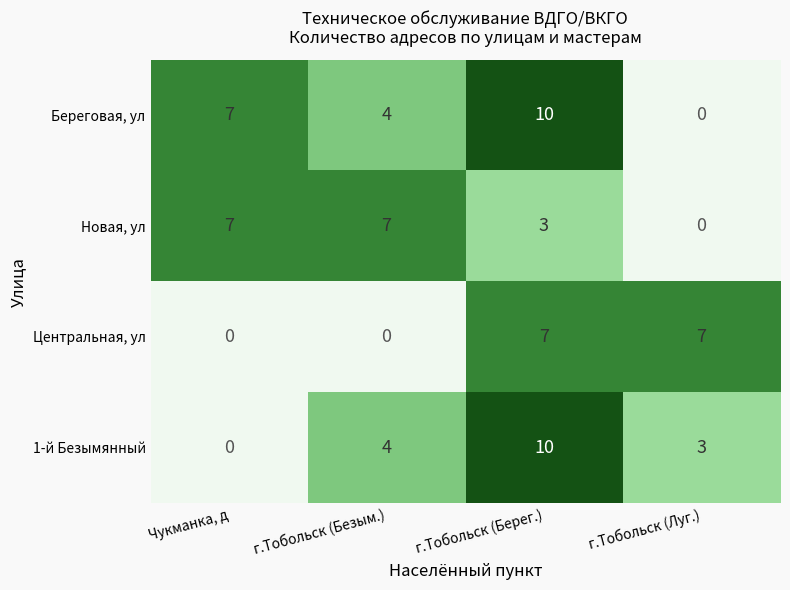

Reading left to right, what are all the values shown in this chart?

Береговая, ул: Чукманка, д=7	г.Тобольск (Безым.)=4	г.Тобольск (Берег.)=10	г.Тобольск (Луг.)=0
Новая, ул: Чукманка, д=7	г.Тобольск (Безым.)=7	г.Тобольск (Берег.)=3	г.Тобольск (Луг.)=0
Центральная, ул: Чукманка, д=0	г.Тобольск (Безым.)=0	г.Тобольск (Берег.)=7	г.Тобольск (Луг.)=7
1-й Безымянный: Чукманка, д=0	г.Тобольск (Безым.)=4	г.Тобольск (Берег.)=10	г.Тобольск (Луг.)=3